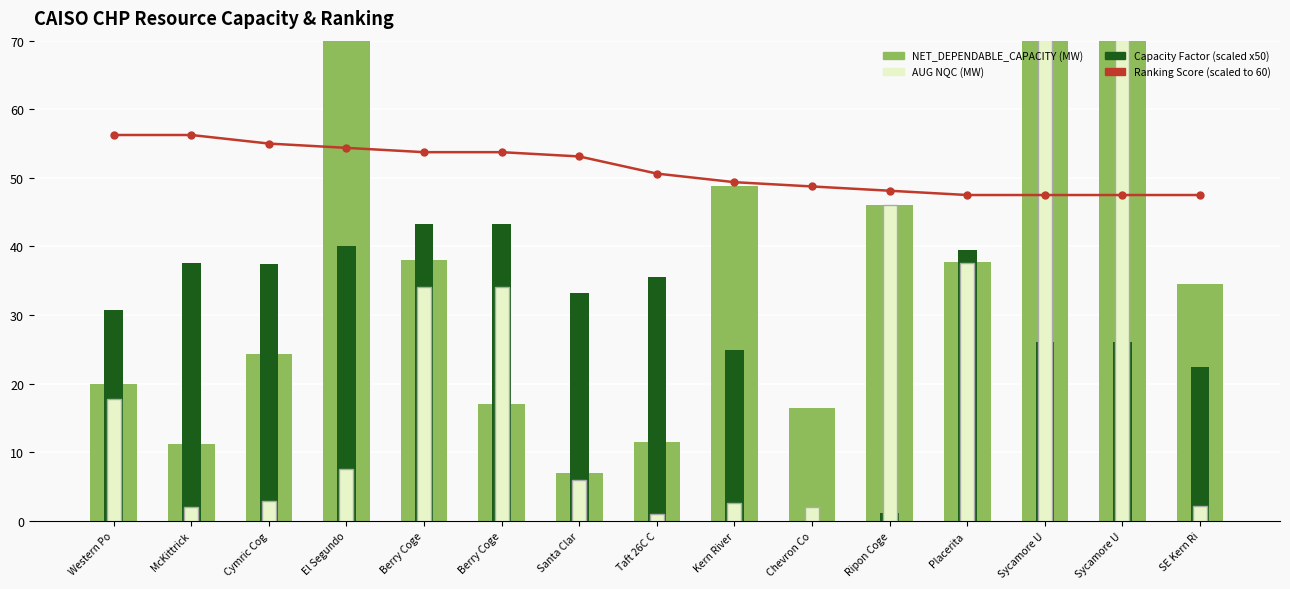

List the series in order of their peak value, lowest first.

Capacity Factor (scaled x50), Ranking Score (scaled), NET_DEPENDABLE_CAPACITY, AUG NQC (MW)